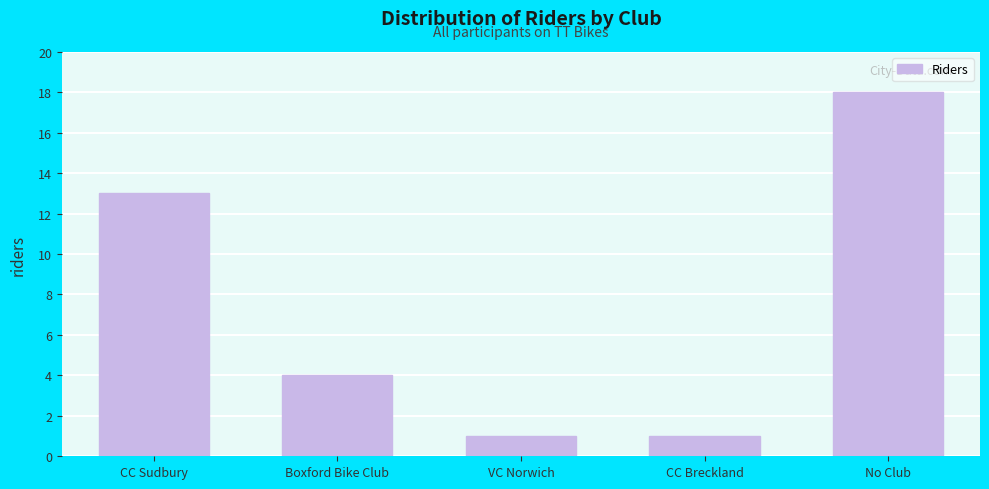

Reading left to right, extract all data points from this chart.

CC Sudbury=13	Boxford Bike Club=4	VC Norwich=1	CC Breckland=1	No Club=18